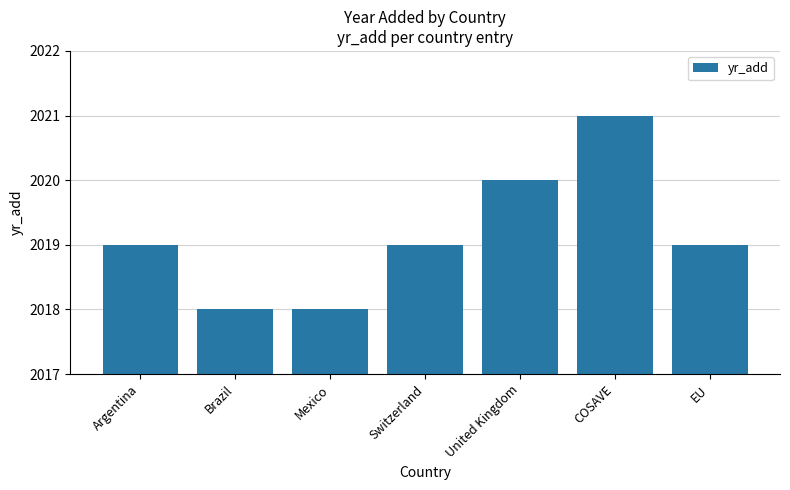

The value at Brazil is 2018. True or false?

True